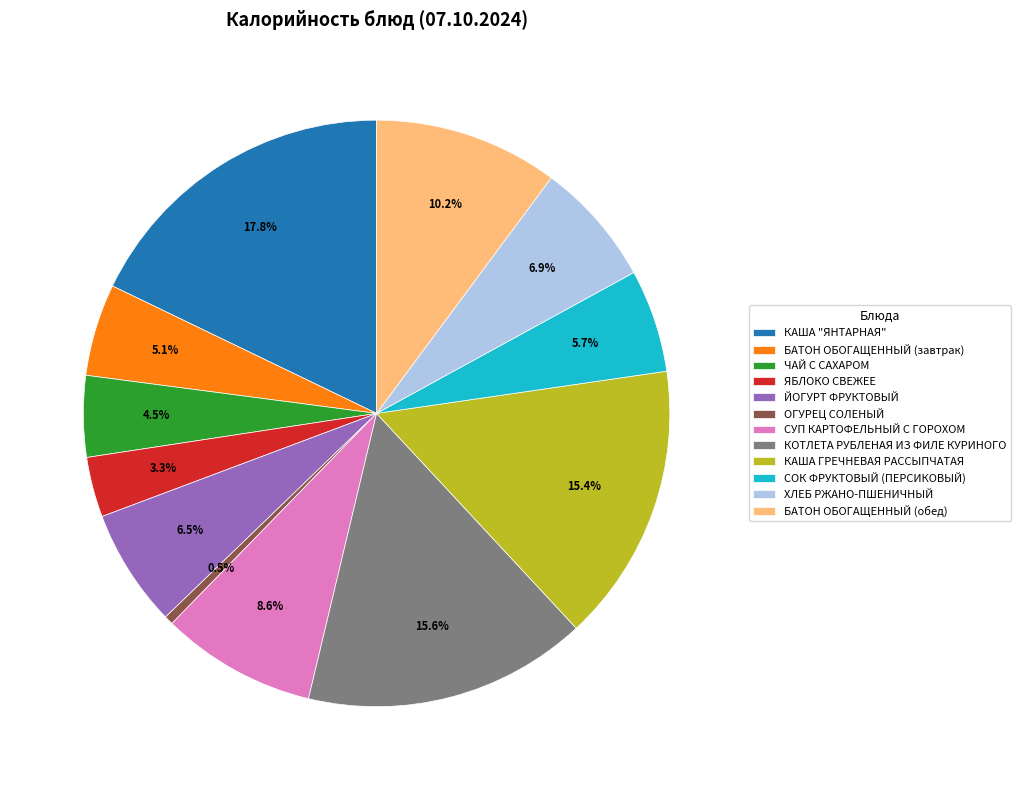

Which category has the biggest portion of the pie?

КАША "ЯНТАРНАЯ"